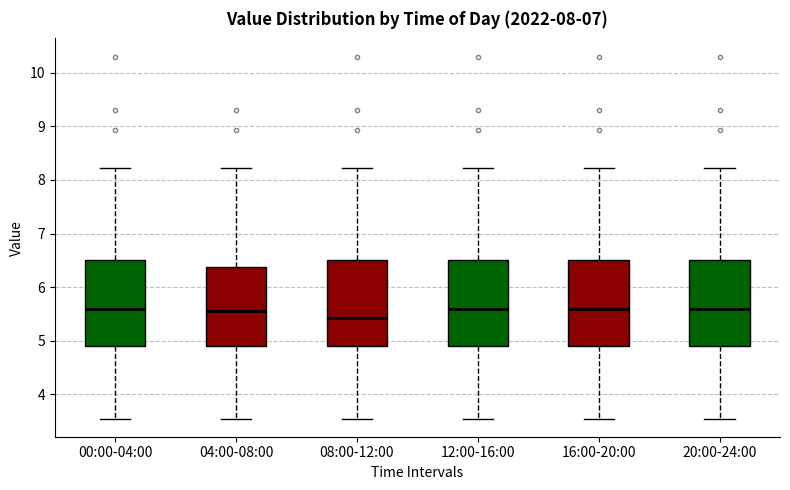

Reading left to right, transcribe this box plot: for each box, give where its median line is, the range the box spans, and where its two whiskers end, as read against the y-axis. The values are not printed on the chart, so give them approximately, as read against the axis.

00:00-04:00: median 5.6, box 4.9 to 6.5, whiskers 3.6 to 8.2
04:00-08:00: median 5.6, box 4.9 to 6.4, whiskers 3.6 to 8.2
08:00-12:00: median 5.4, box 4.9 to 6.5, whiskers 3.6 to 8.2
12:00-16:00: median 5.6, box 4.9 to 6.5, whiskers 3.6 to 8.2
16:00-20:00: median 5.6, box 4.9 to 6.5, whiskers 3.6 to 8.2
20:00-24:00: median 5.6, box 4.9 to 6.5, whiskers 3.6 to 8.2